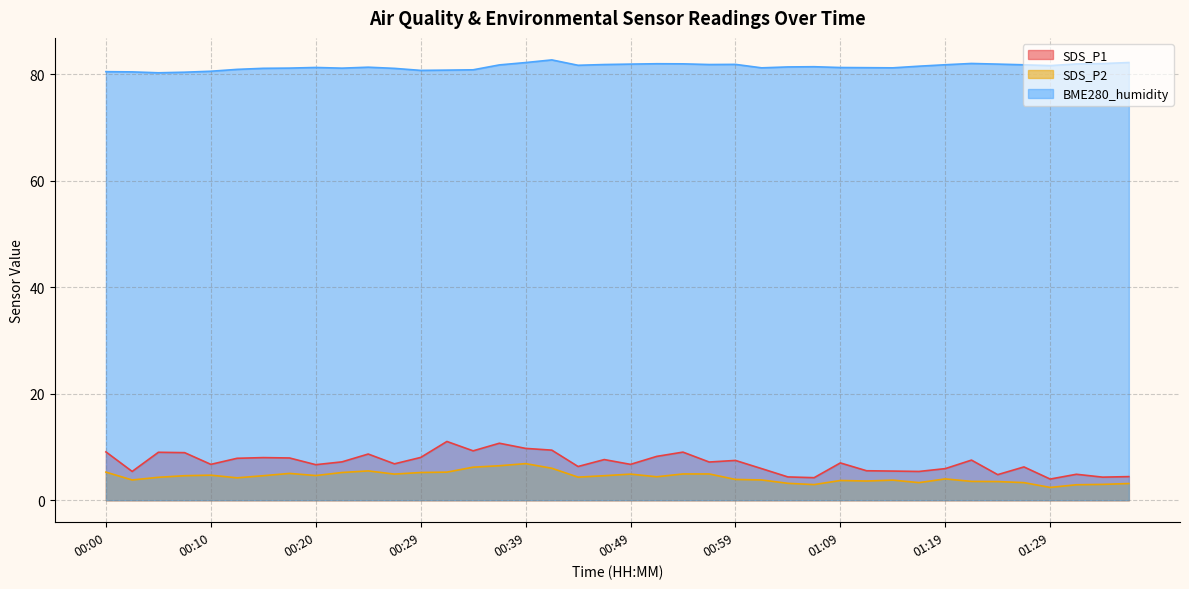

What is the sum of all SDS_P1 values?

283.1